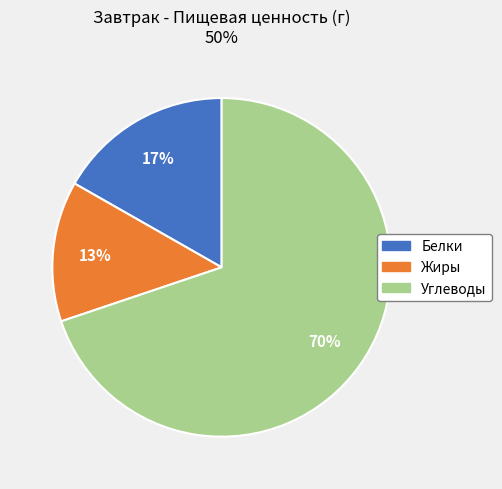

Between Жиры and Углеводы, which is larger?

Углеводы